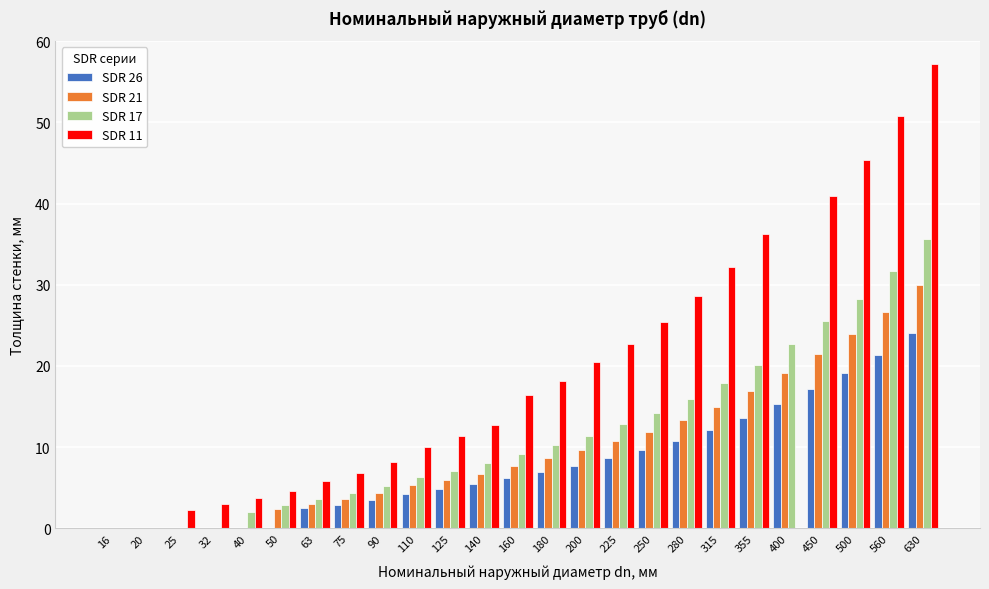

What is the total value across all series at 400?

57.1